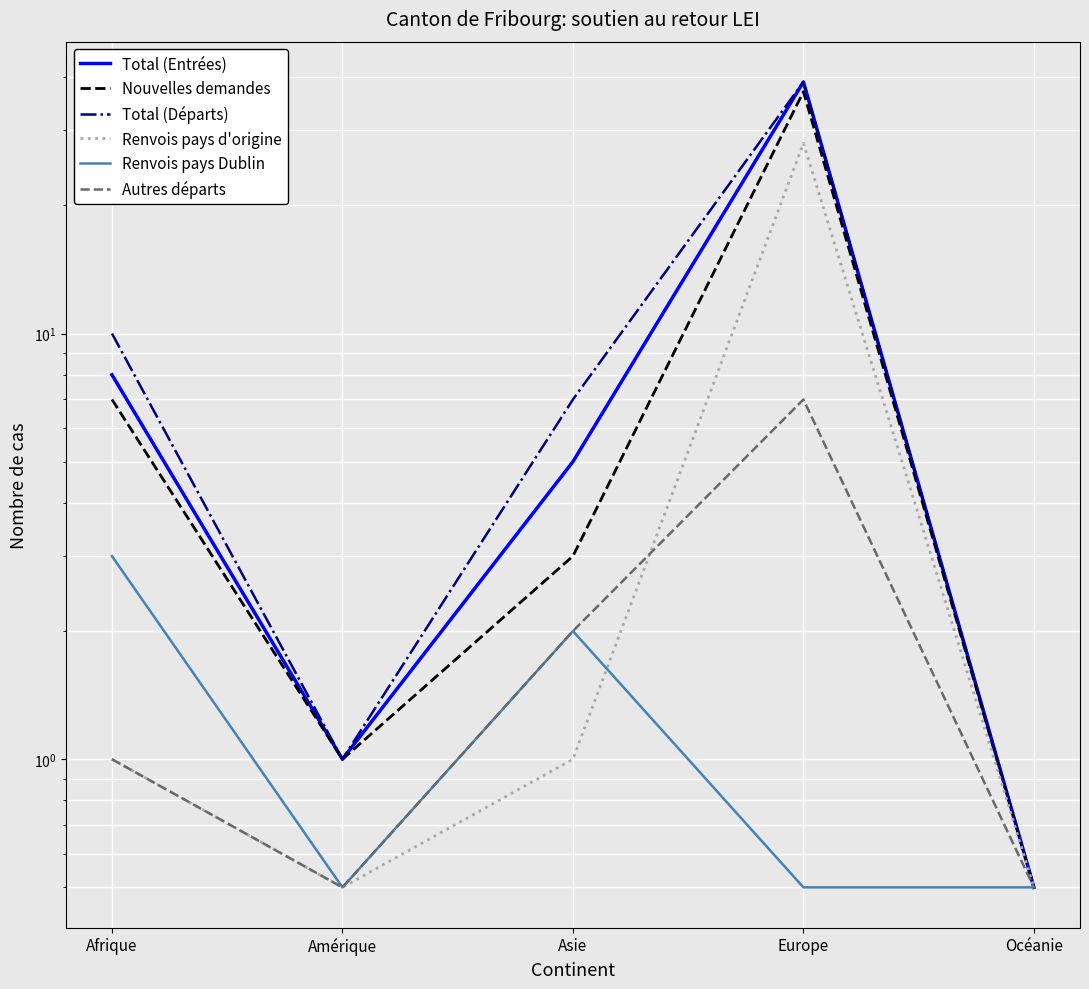

Reading left to right, what are all the values shown in this chart?

Total (Entrées): Afrique=8.0	Amérique=1.0	Asie=5.0	Europe=39.0	Océanie=0.5
Nouvelles demandes: Afrique=7.0	Amérique=1.0	Asie=3.0	Europe=37.0	Océanie=0.5
Total (Départs): Afrique=10.0	Amérique=1.0	Asie=7.0	Europe=39.0	Océanie=0.5
Renvois pays d'origine: Afrique=1.0	Amérique=0.5	Asie=1.0	Europe=28.0	Océanie=0.5
Renvois pays Dublin: Afrique=3.0	Amérique=0.5	Asie=2.0	Europe=0.5	Océanie=0.5
Autres départs: Afrique=1.0	Amérique=0.5	Asie=2.0	Europe=7.0	Océanie=0.5